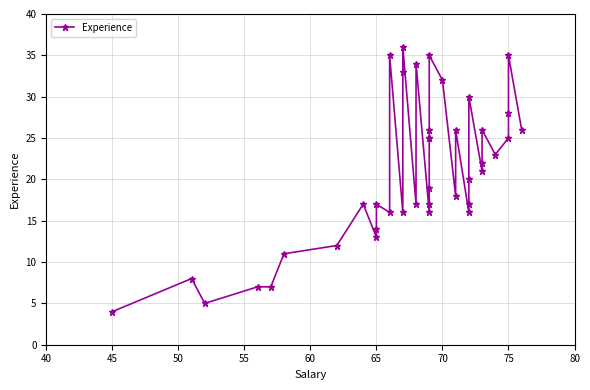

How many lines are shown in the chart?

1